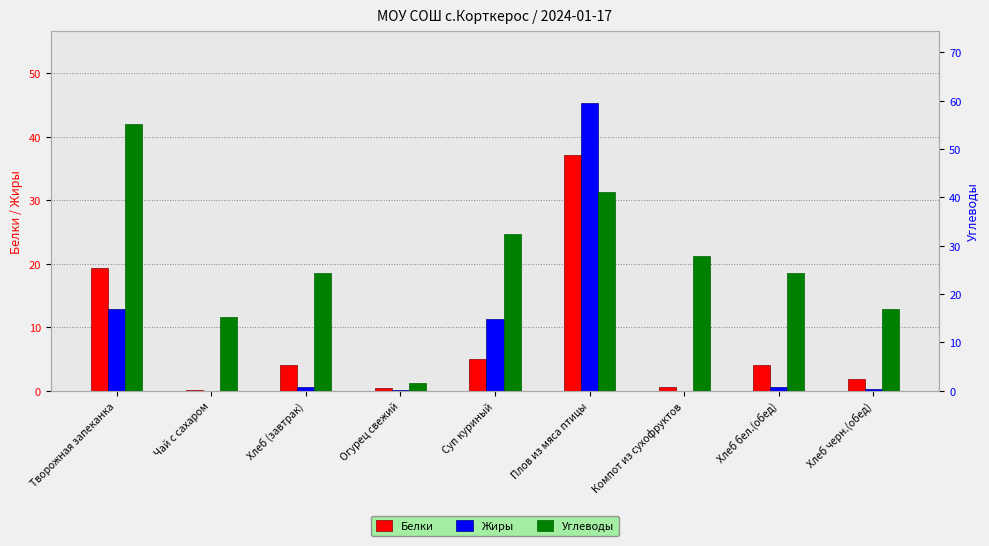

Reading left to right, transcribe all the data shown in this chart.

Белки: 19.3	0.1	4.0	0.4	5.0	37.2	0.6	4.0	1.9
Жиры: 12.8	0.0	0.5	0.1	11.3	45.3	0.0	0.5	0.3
Углеводы: 55.1	15.3	24.4	1.6	32.4	41.0	27.9	24.4	17.0